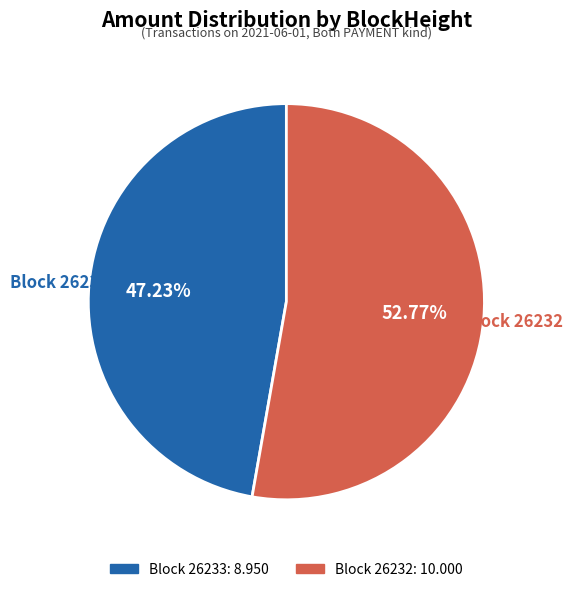

Does any single category account for the majority?

Yes